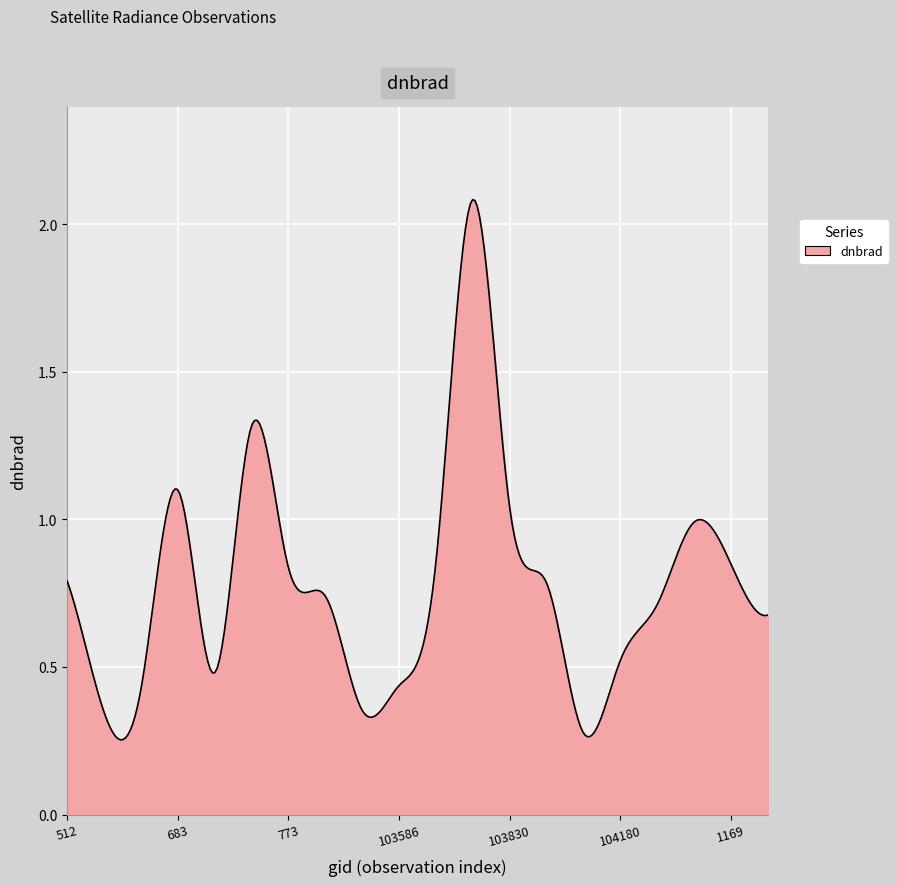

How many lines are shown in the chart?

1